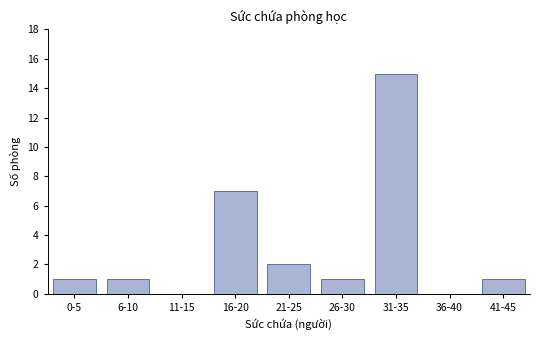

Reading left to right, list all the values displayed in this chart.

0-5=1	6-10=1	11-15=0	16-20=7	21-25=2	26-30=1	31-35=15	36-40=0	41-45=1